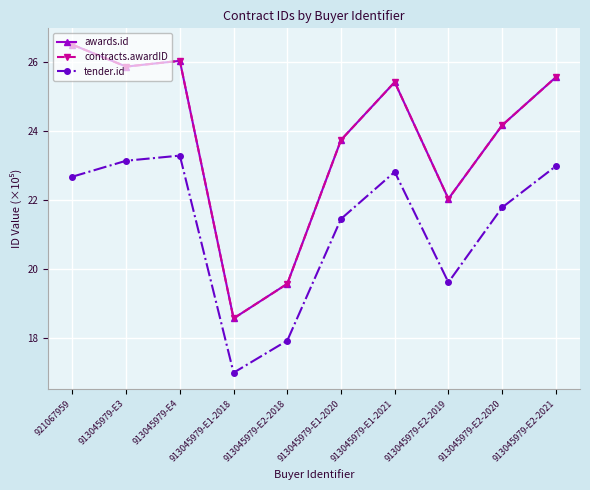

Which category has the highest value in the awards.id series?

921067959